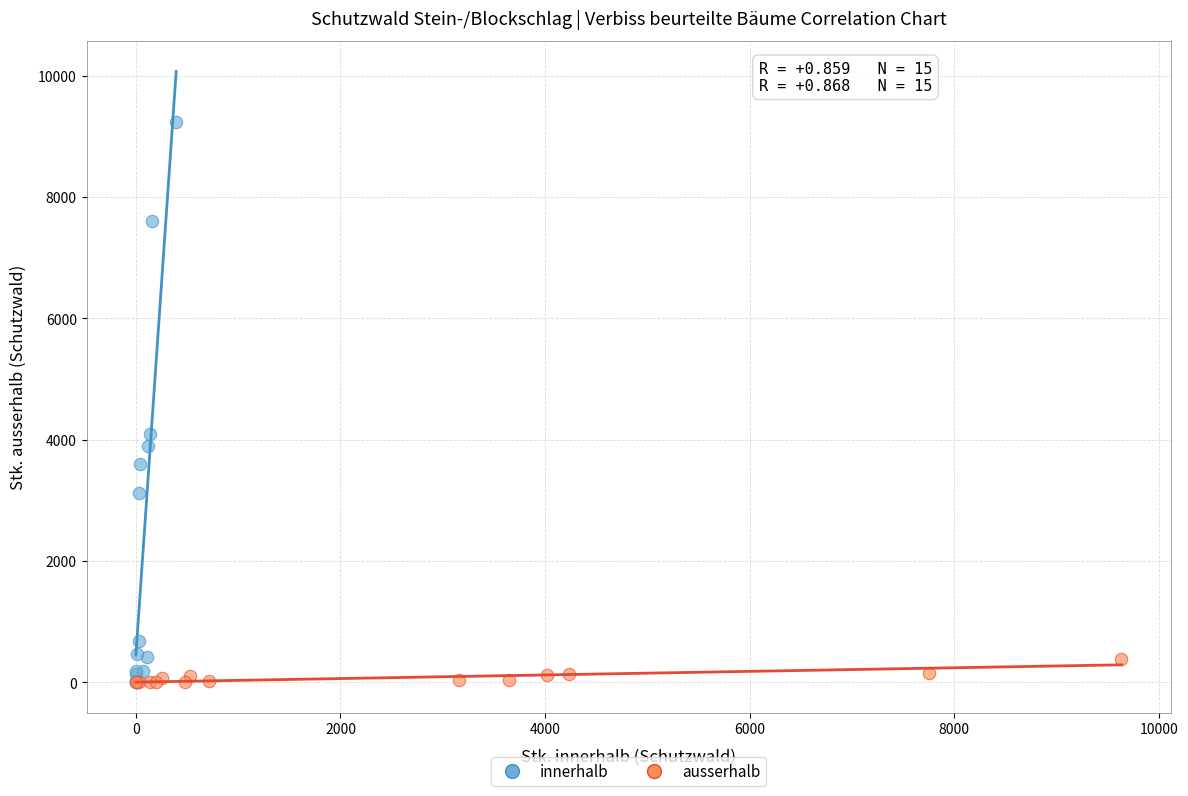

Which series has the largest Y range (max minus min)?

innerhalb